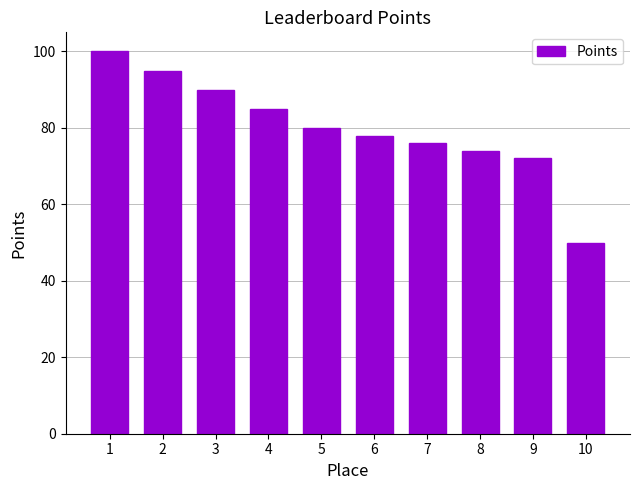

What is the sum of all values?

800